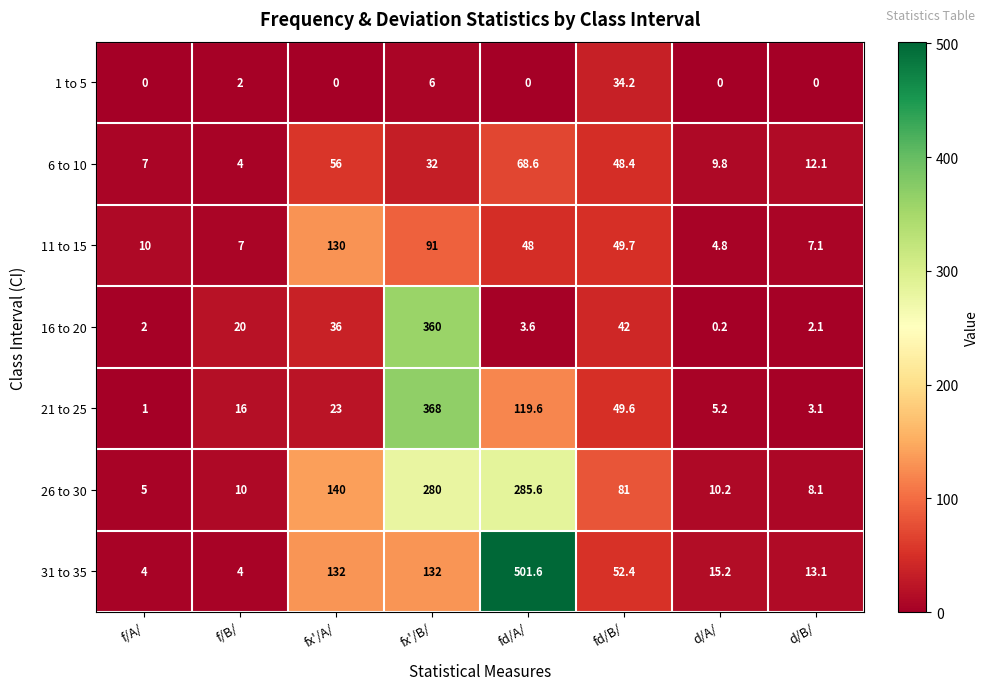

Is the value of 21 to 25 at d/A/ greater than the value of 26 to 30 at fd/A/?

No